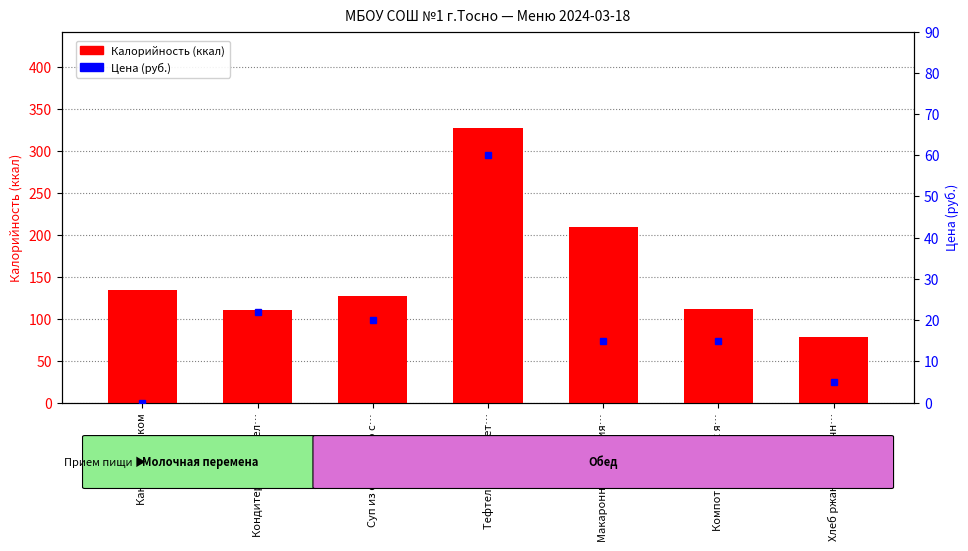

True or false: Калорийность has a value of 91.6 at Какао с молоком.

False